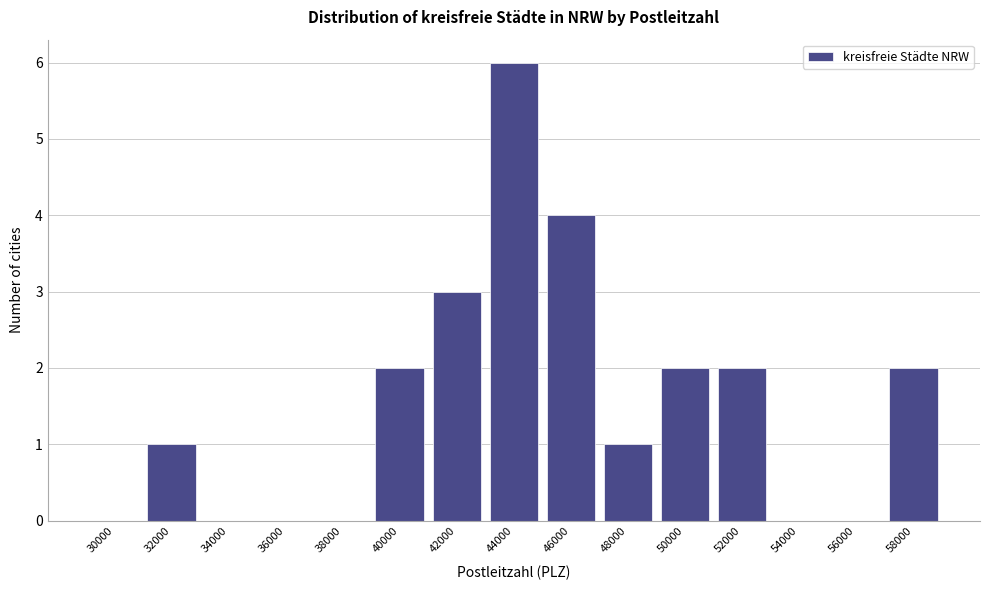

Reading right to left, what are all the values shown in this chart?

58000=2	56000=0	54000=0	52000=2	50000=2	48000=1	46000=4	44000=6	42000=3	40000=2	38000=0	36000=0	34000=0	32000=1	30000=0